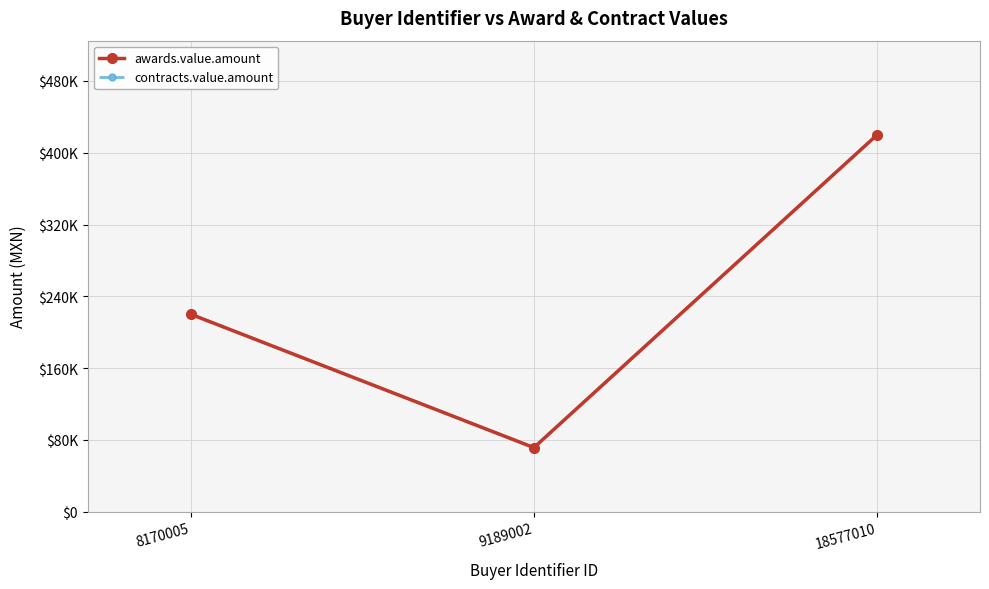

Does the chart have visible grid lines?

Yes